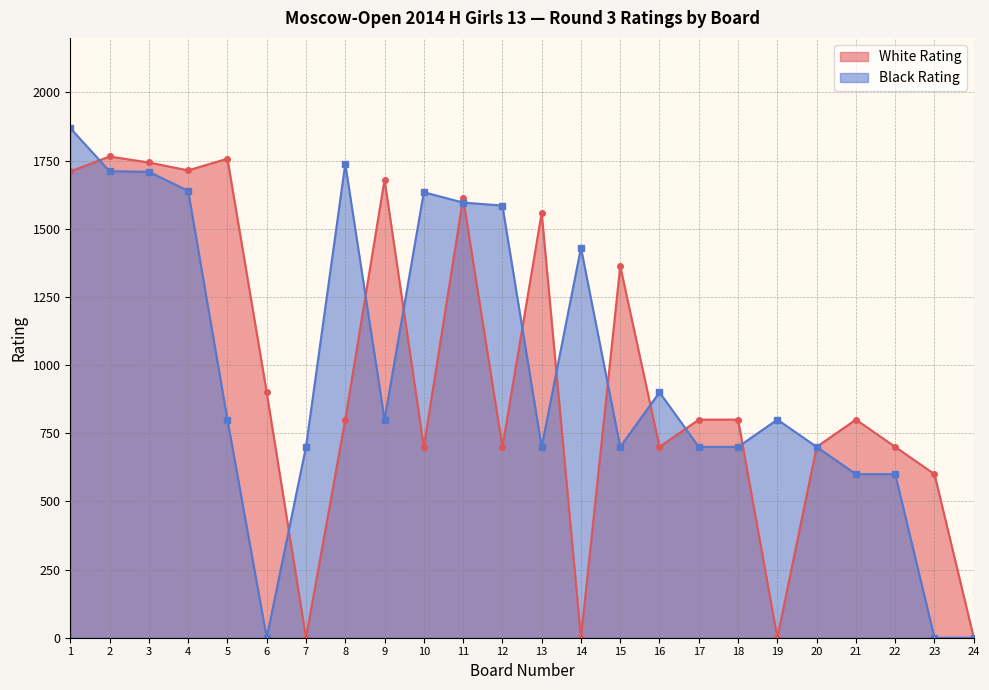

What are all the series names shown in the legend?

White Rating, Black Rating